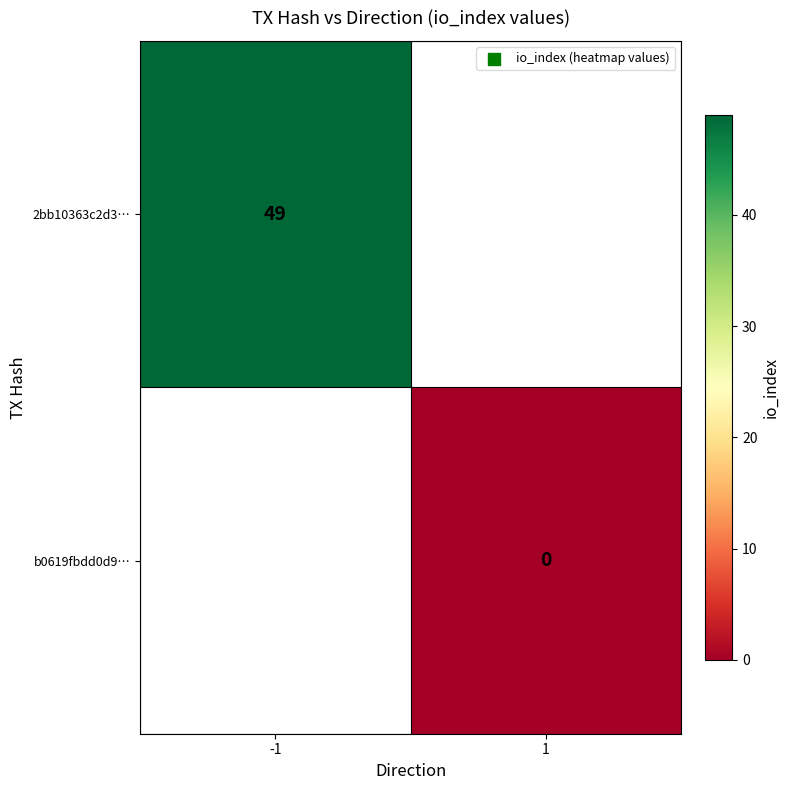

Count the number of categories in the chart.

2